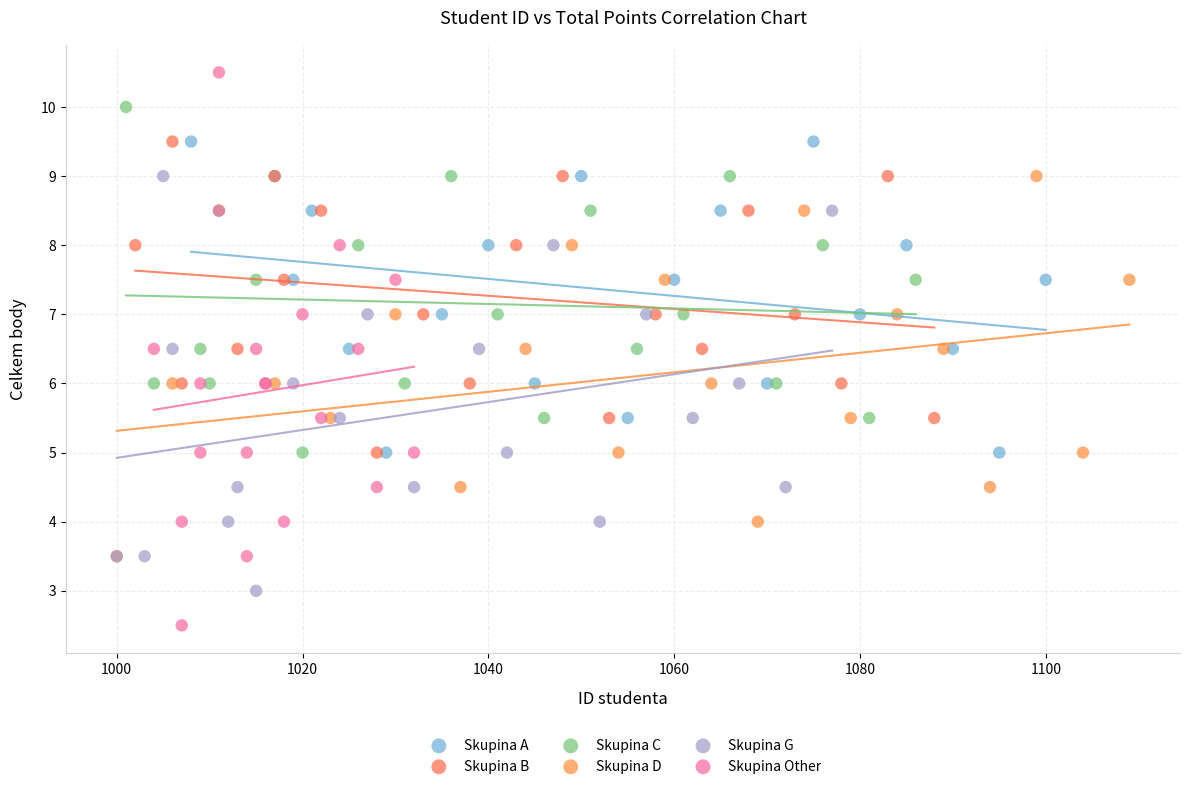

Which series has the widest spread of Y values?

Skupina Other